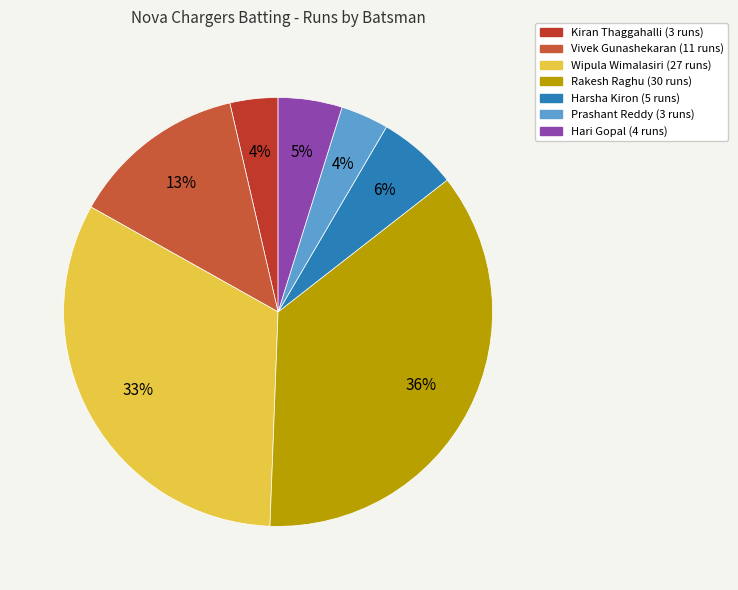

Is it true that Kiran Thaggahalli is 19% of the pie?

False